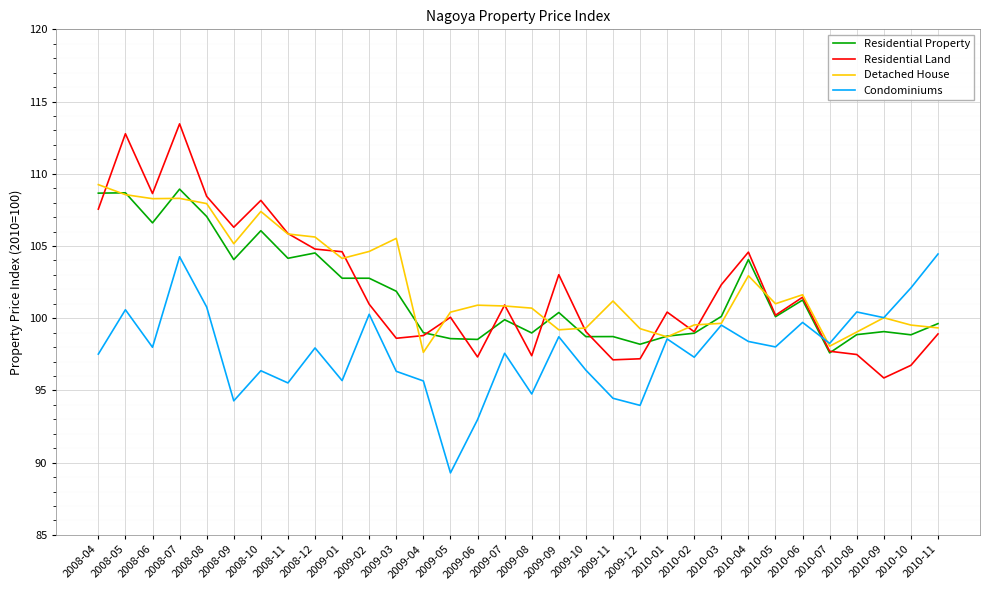

What is the difference between the Residential Property values at 2008-07 and 2008-05?

0.3